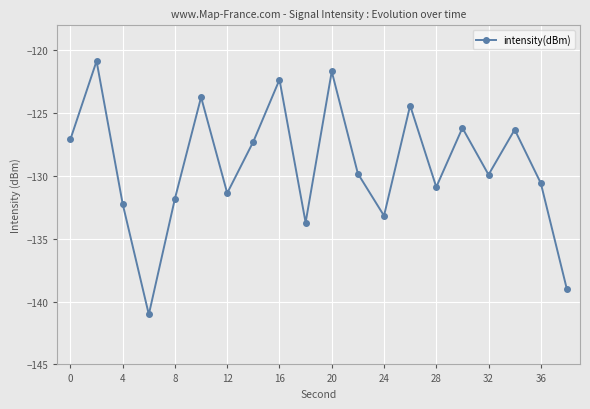

How many interior local valleys (lower than both neighbors) does the data have?

6